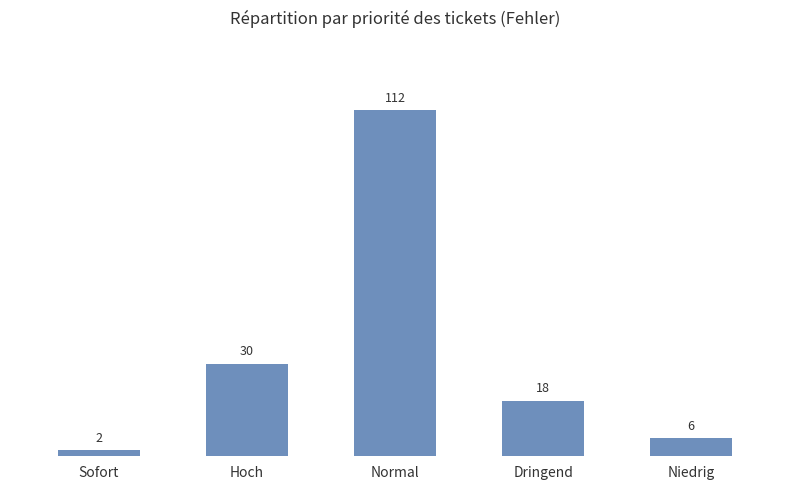

How many data points does each series have?

5